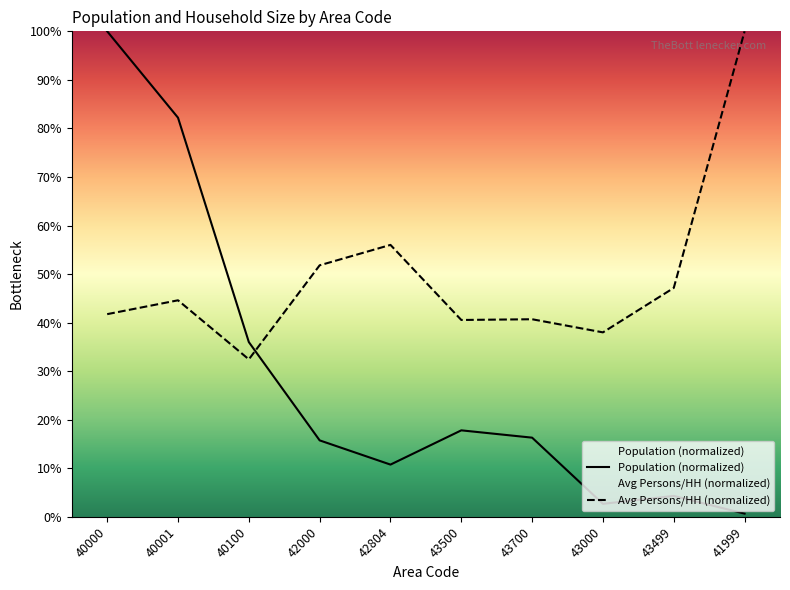

The value of Avg Persons/HH (normalized) at 42000 is 69.2. True or false?

False